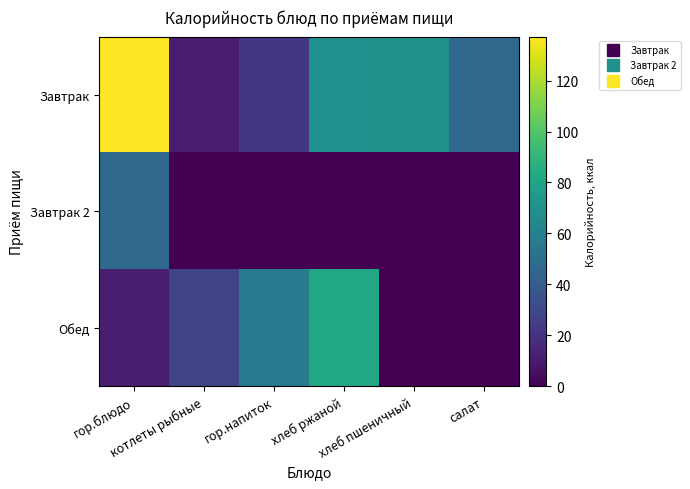

Reading right to left, list all the values displayed in this chart.

Завтрак: салат=45.8	хлеб пшеничный=70.1	хлеб ржаной=69.0	гор.напиток=22.5	котлеты рыбные=10.6	гор.блюдо=137.2
Завтрак 2: салат=0.0	хлеб пшеничный=0.0	хлеб ржаной=0.0	гор.напиток=0.0	котлеты рыбные=0.0	гор.блюдо=47.0
Обед: салат=0.0	хлеб пшеничный=0.0	хлеб ржаной=81.9	гор.напиток=57.0	котлеты рыбные=28.0	гор.блюдо=11.8